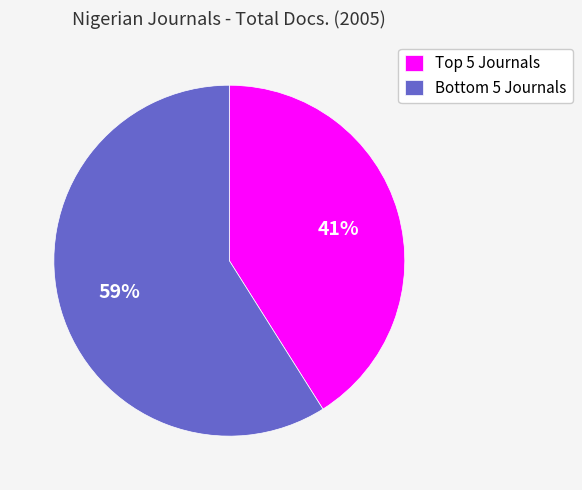

To the nearest percent, what is the difference between the largest and smallest slice percentages?

18%